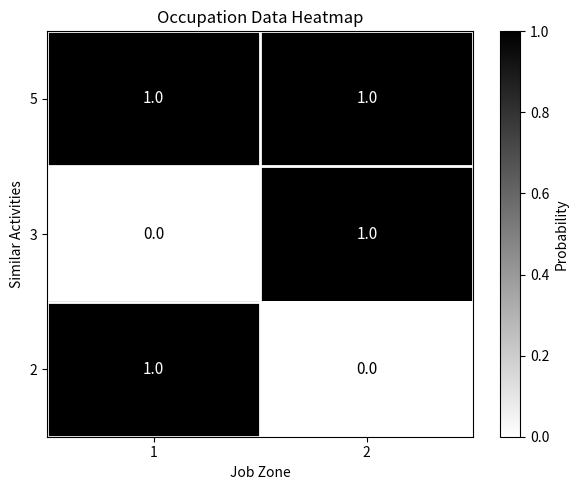

Is the value of 3 at 1 greater than the value of 5 at 2?

No